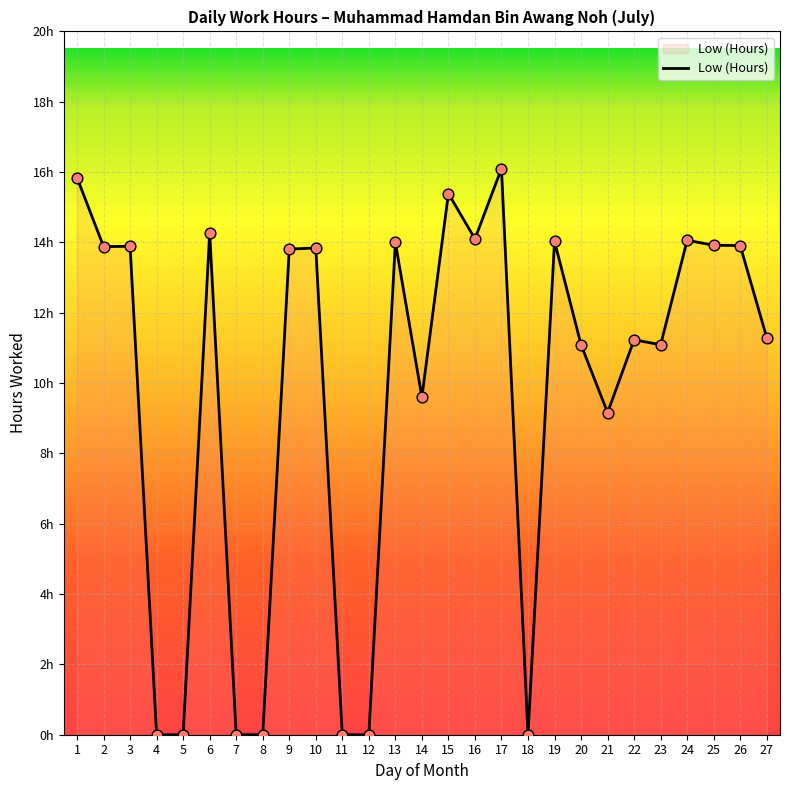

Approximately how many times larger is the value at 27 compared to 21?

1.2